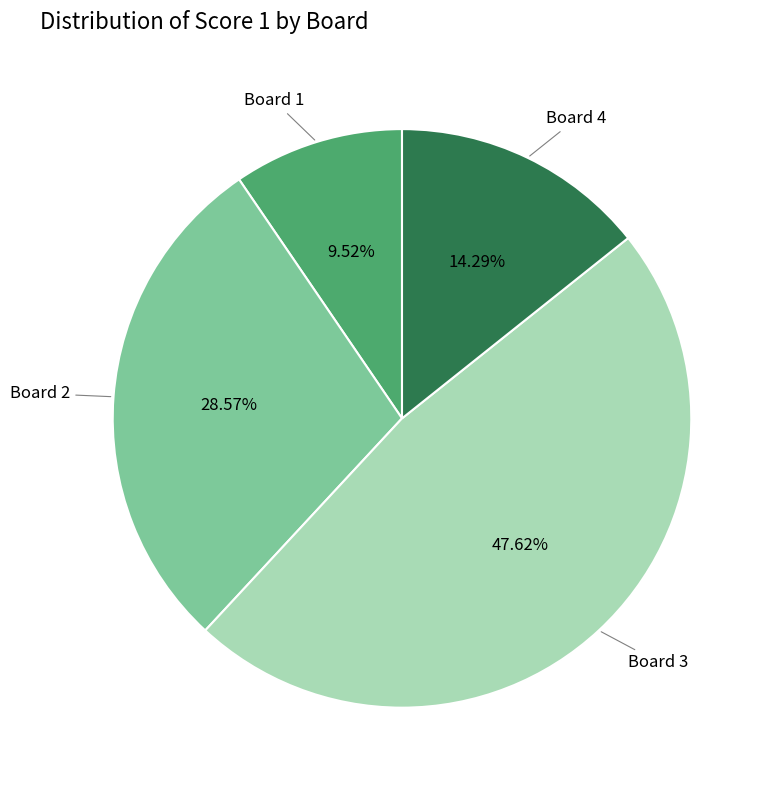

Is there any slice that represents more than half of the pie?

No